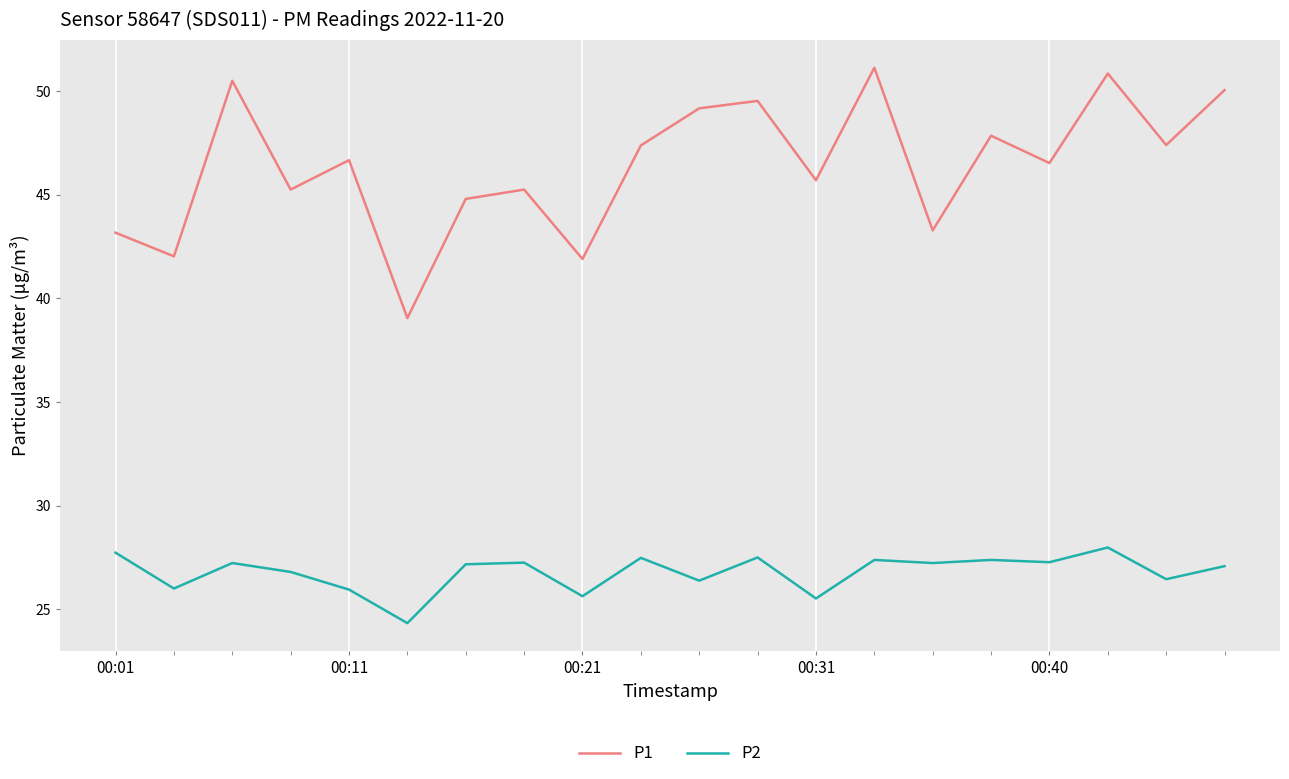

Which series has the largest total across all categories?

P1